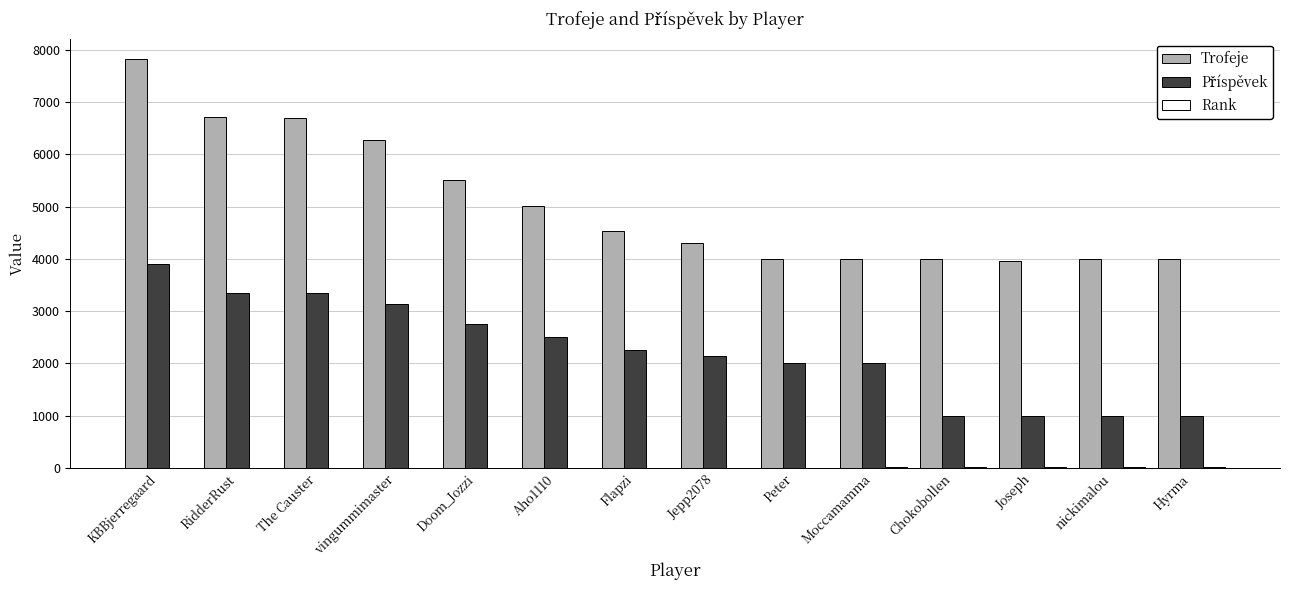

Are the bars horizontal?

No